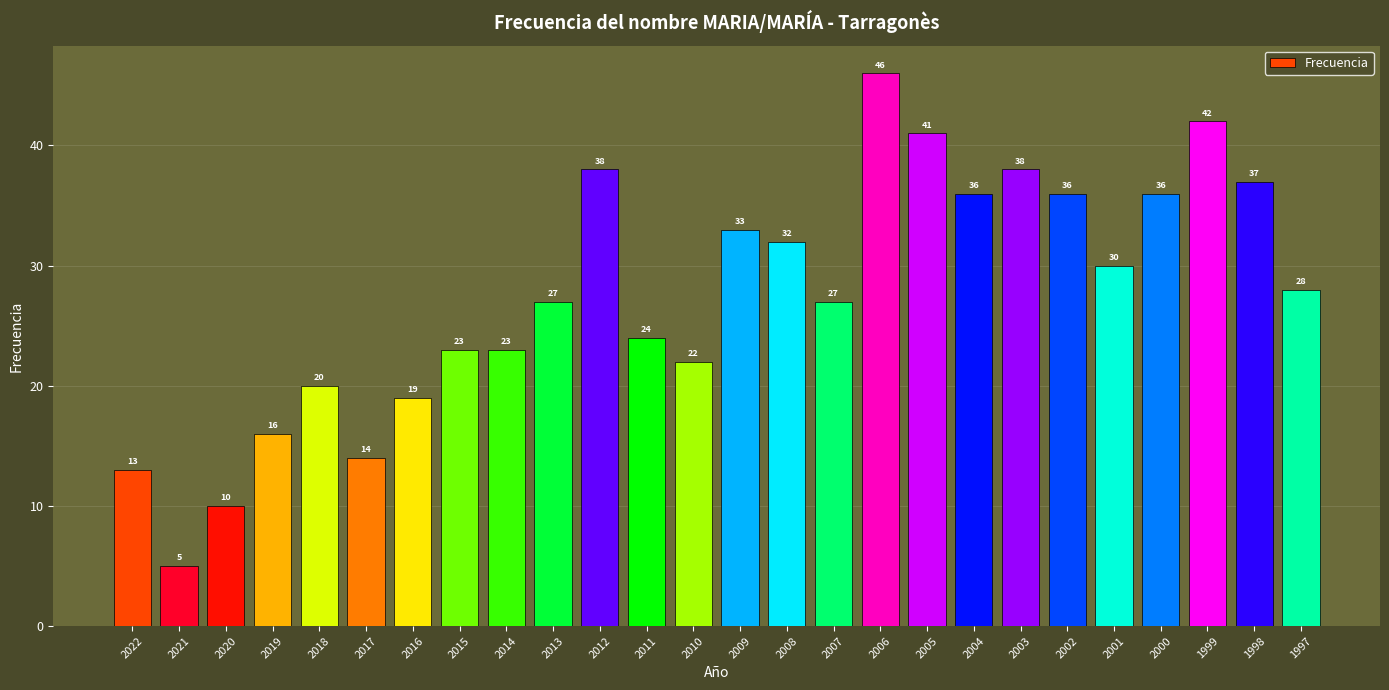

What is the value of the 15th bar from the left?

32